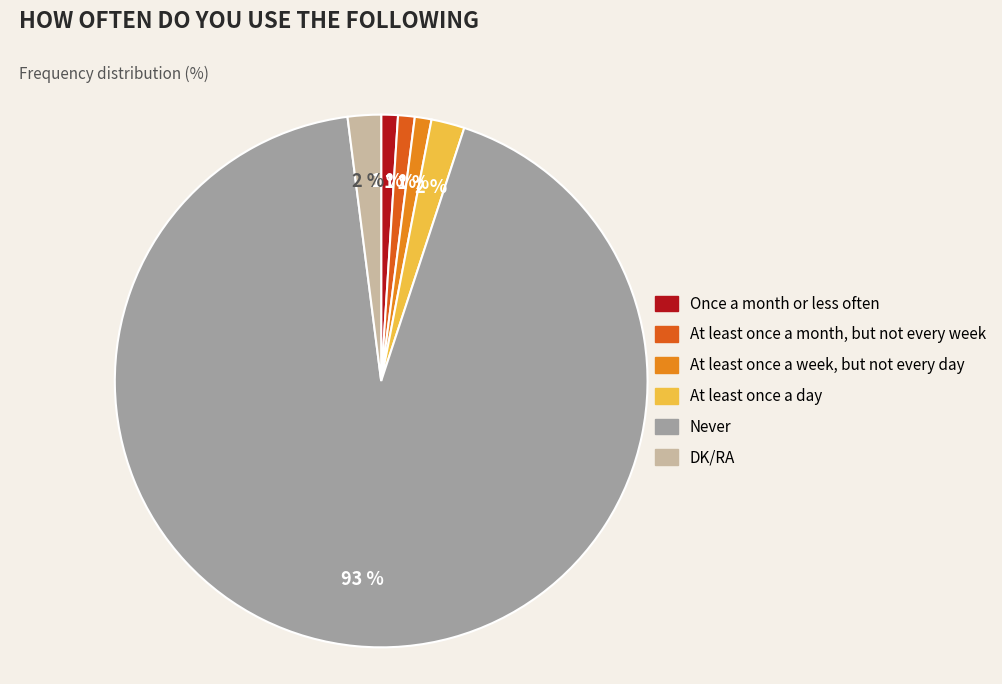

To the nearest percent, what percentage of the pie is At least once a day?

2%